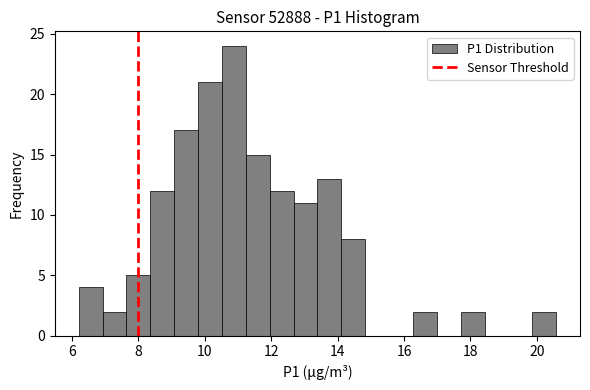

Around what value on the x-axis is the tallest bar? Give the approximate position of its centre, as read against the axis.

10.8